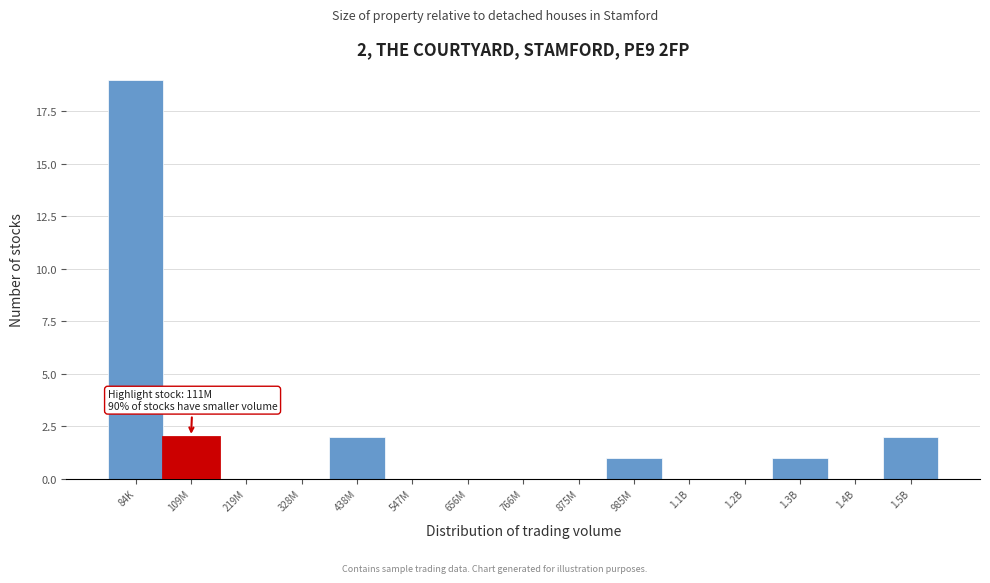

Reading right to left, list all the values displayed in this chart.

1.5B=2	1.4B=0	1.3B=1	1.2B=0	1.1B=0	985M=1	875M=0	766M=0	656M=0	547M=0	438M=2	328M=0	219M=0	109M=2	84K=19